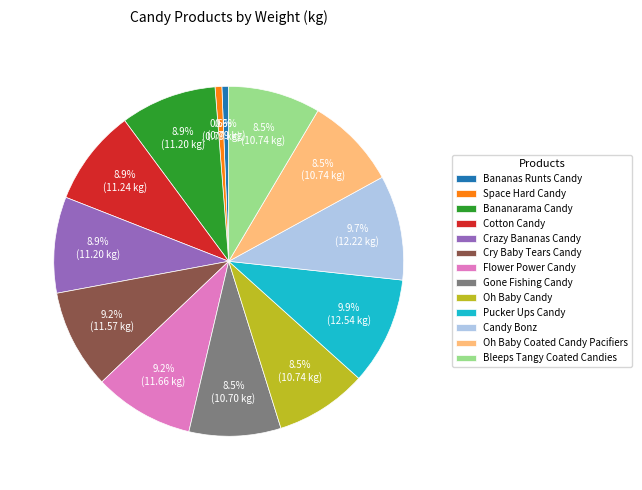

How many segments does this pie chart have?

13